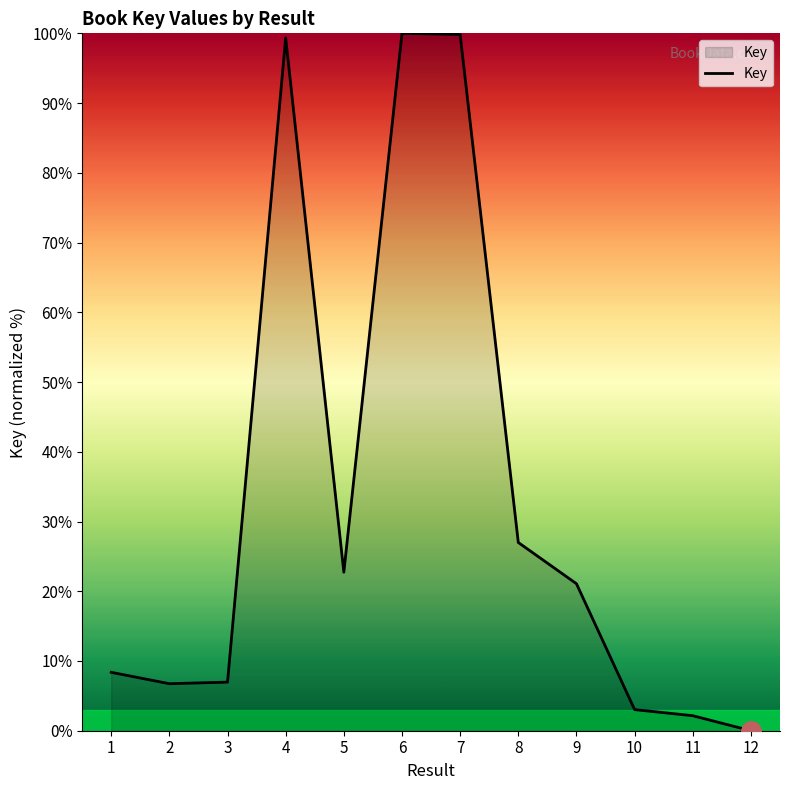

At which category does the chart reach its minimum across all series?

12